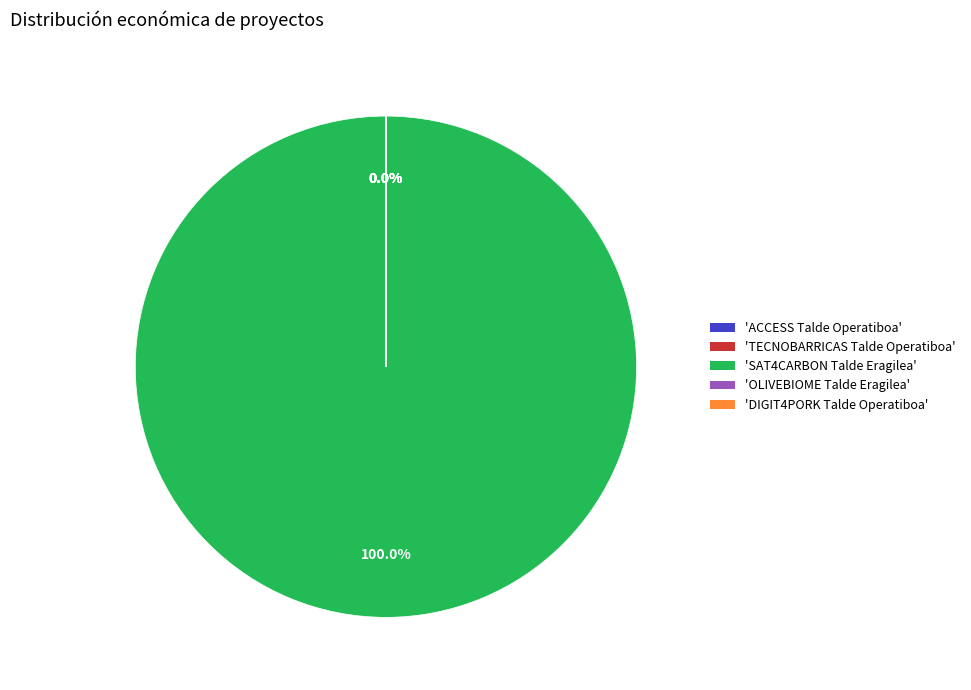

How many slices are in this pie chart?

5